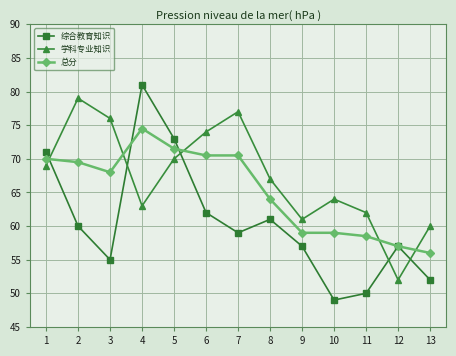

At which category does 综合教育知识 reach its first local valley?

3